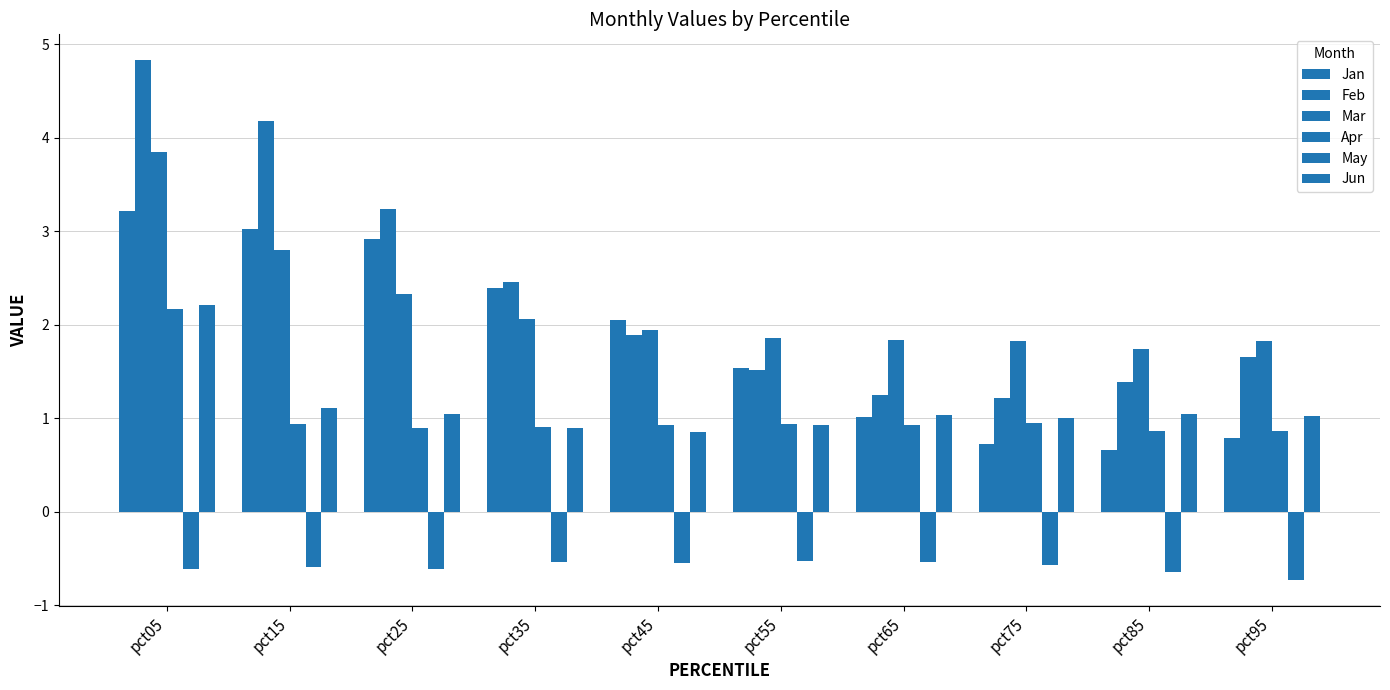

How many distinct data groups are displayed?

6